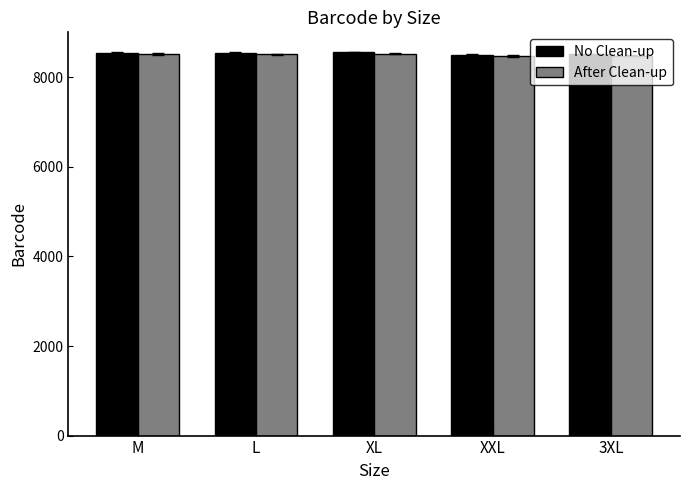

What is the approximate value of No Clean-up at XXL, to the nearest 5?

8510